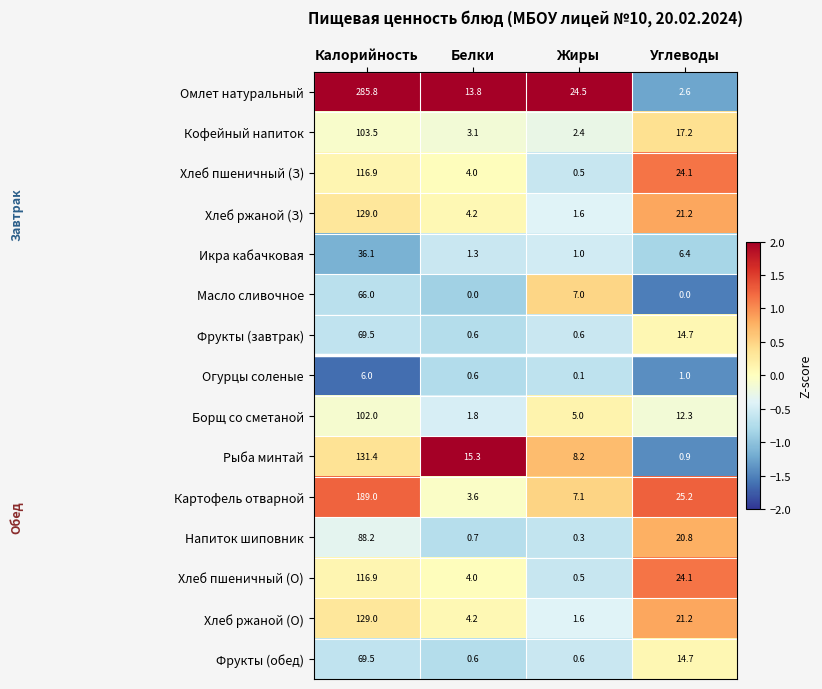

How many series are shown in this chart?

15